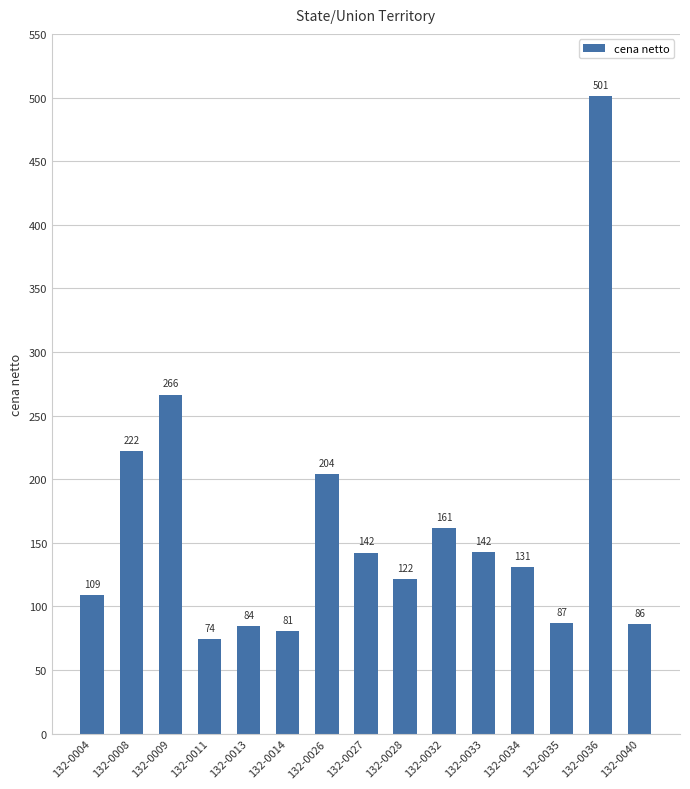

How many distinct data groups are displayed?

1